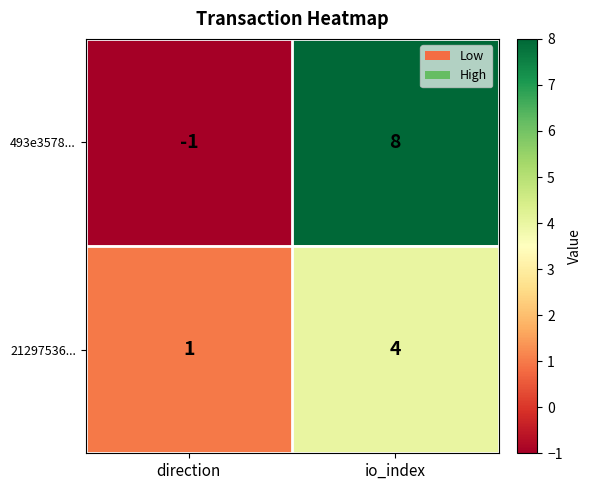

Rank the series at io_index from lowest to highest value.

21297536..., 493e3578...